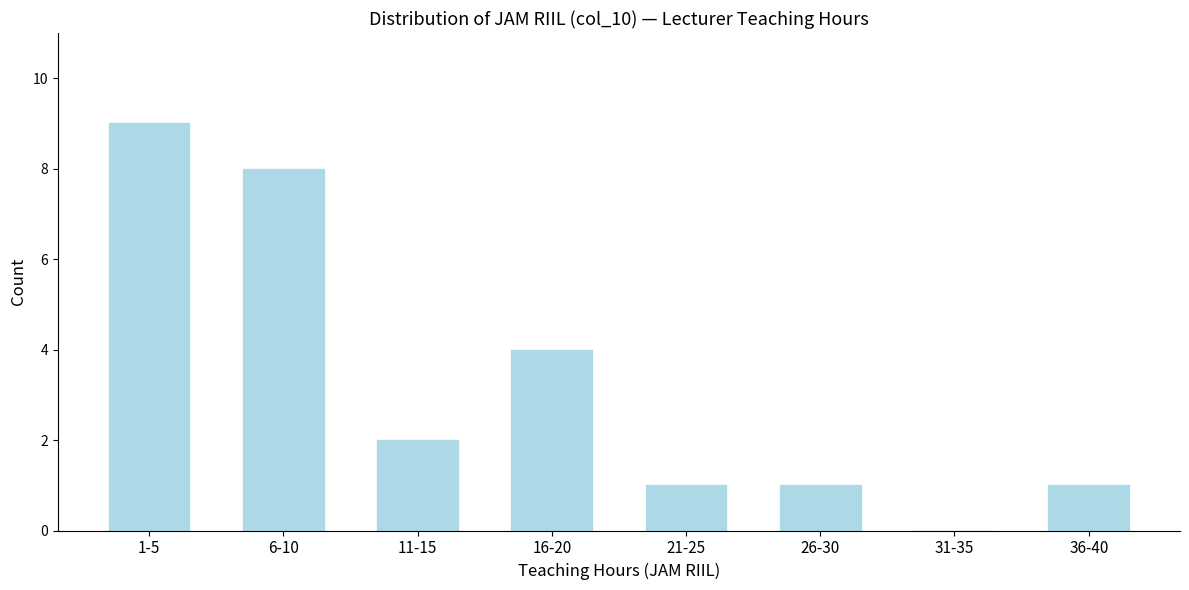

Reading right to left, what are all the values shown in this chart?

36-40=1	31-35=0	26-30=1	21-25=1	16-20=4	11-15=2	6-10=8	1-5=9